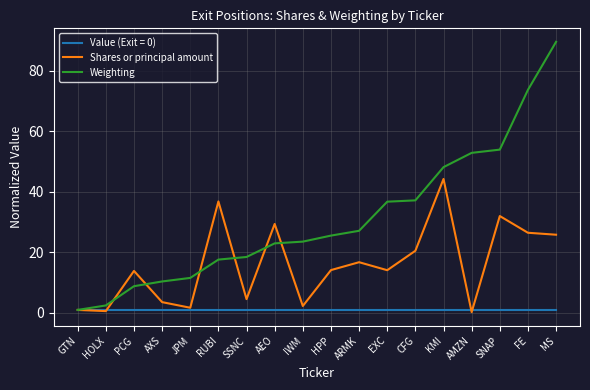

What are all the series names shown in the legend?

Value (Exit = 0), Shares or principal amount, Weighting